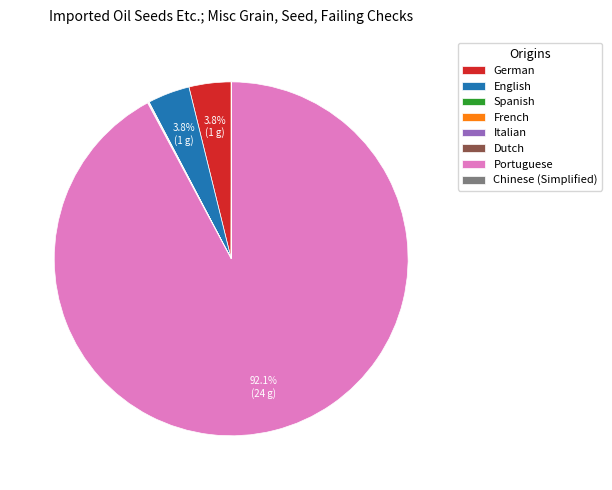

Which slice represents more than half of the pie?

Portuguese